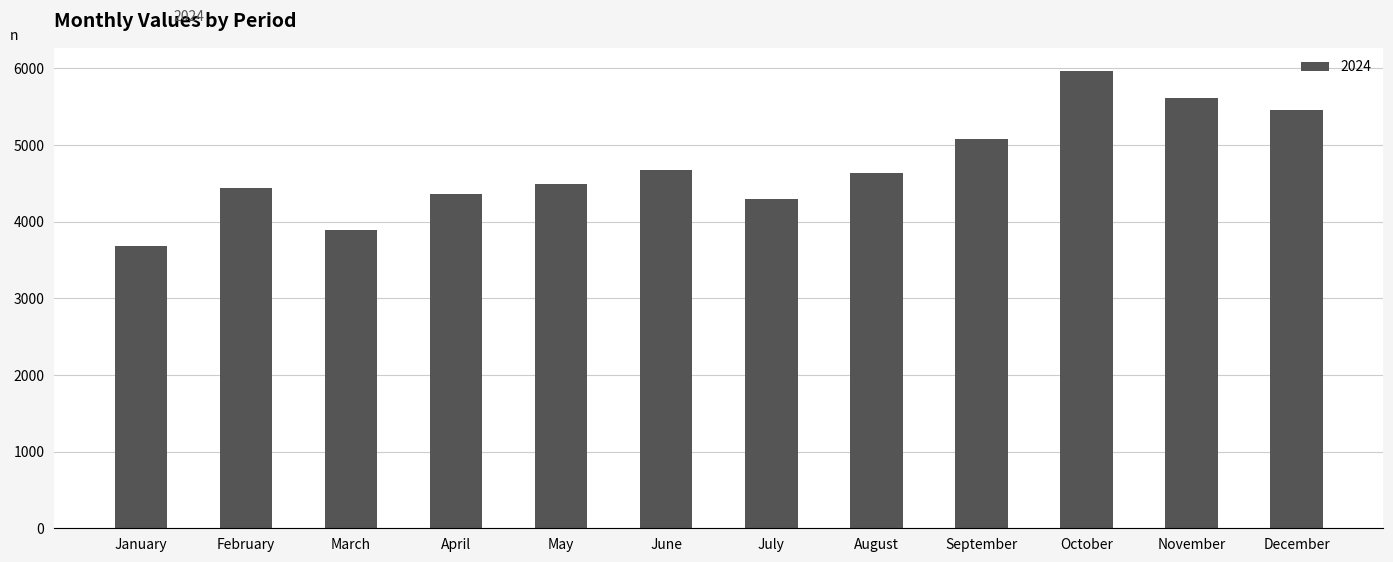

At which label does the data first exceed 4631?

June